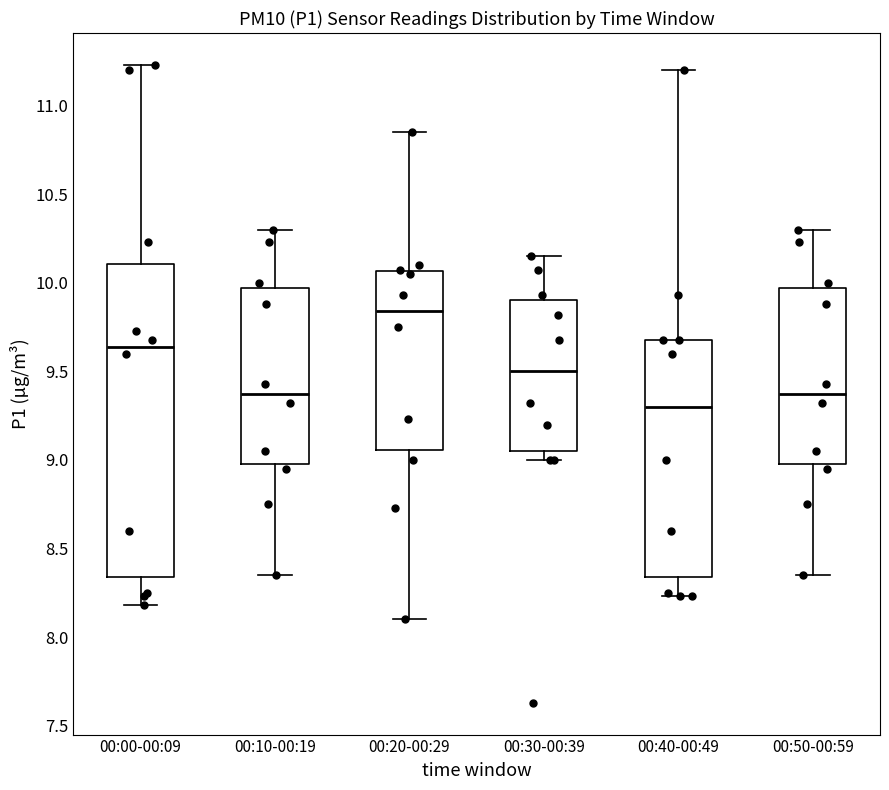

Reading left to right, transcribe this box plot: for each box, give where its median line is, the range the box spans, and where its two whiskers end, as read against the y-axis. The values are not printed on the chart, so give them approximately, as read against the axis.

00:00-00:09: median 9.65, box 8.35 to 10.10, whiskers 8.20 to 11.25
00:10-00:19: median 9.40, box 9.00 to 9.95, whiskers 8.35 to 10.30
00:20-00:29: median 9.85, box 9.05 to 10.05, whiskers 8.10 to 10.85
00:30-00:39: median 9.50, box 9.05 to 9.90, whiskers 9.00 to 10.15
00:40-00:49: median 9.30, box 8.35 to 9.70, whiskers 8.25 to 11.20
00:50-00:59: median 9.40, box 9.00 to 9.95, whiskers 8.35 to 10.30